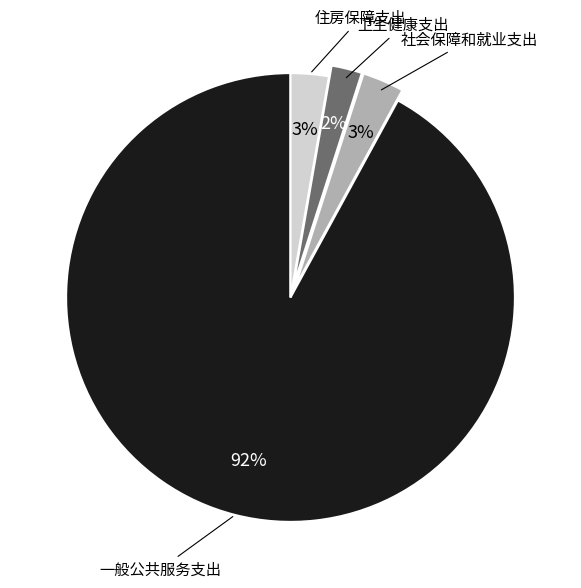

Which has a higher value, 社会保障和就业支出 or 卫生健康支出?

社会保障和就业支出